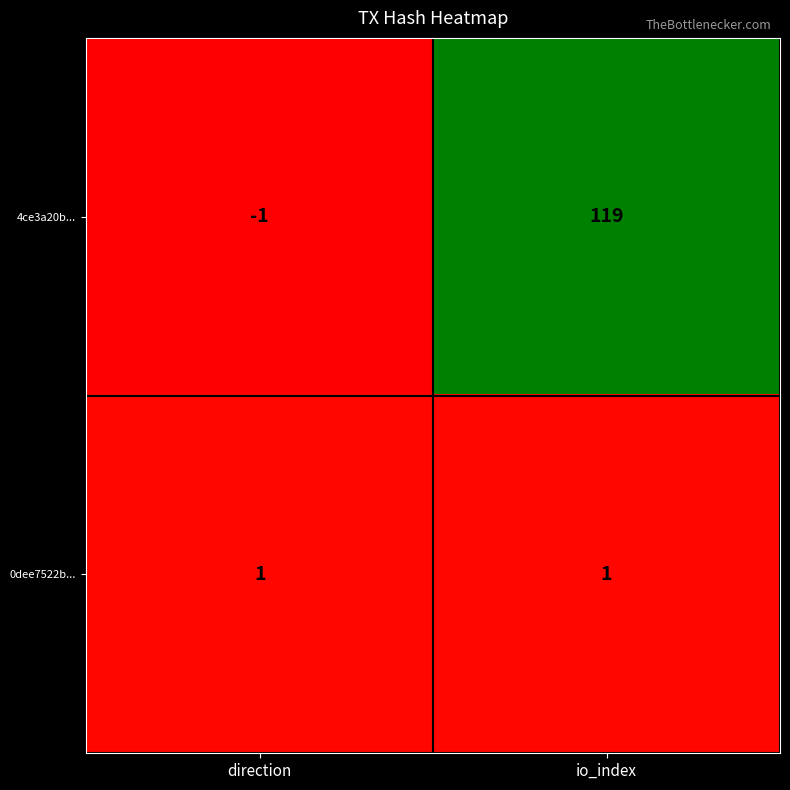

Rank the series by their average value, from highest to lowest.

4ce3a20b..., 0dee7522b...